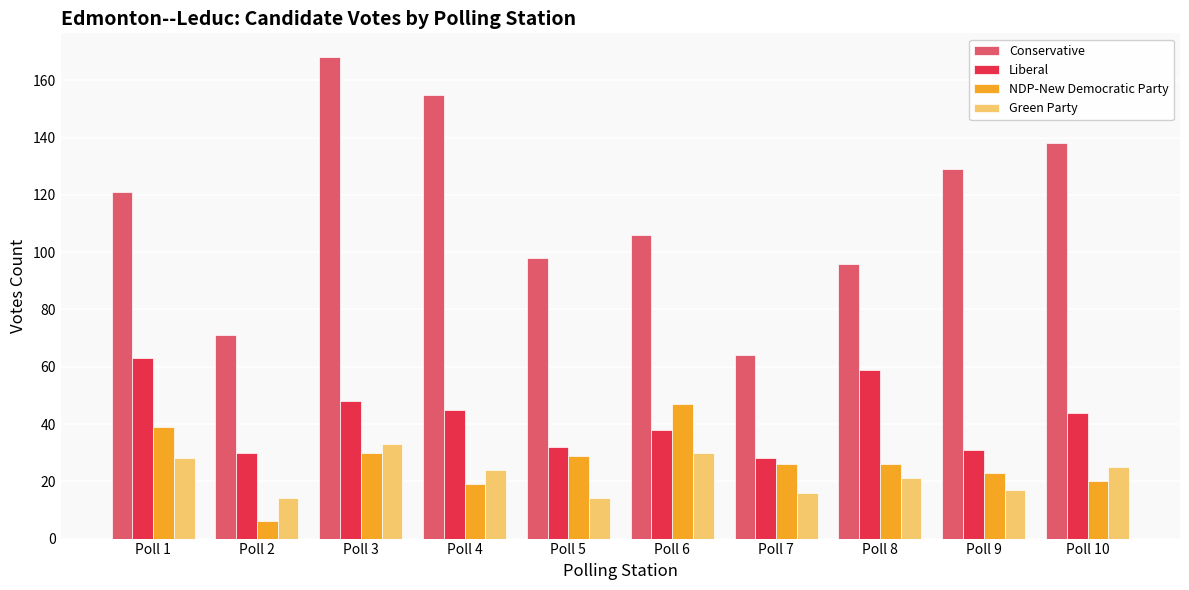

Read the Conservative value at Poll 4.

155